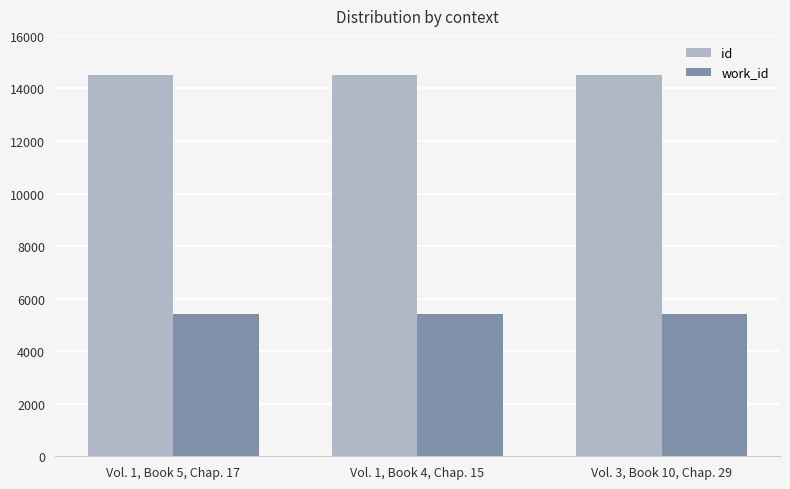

What is the smallest value displayed?

5409